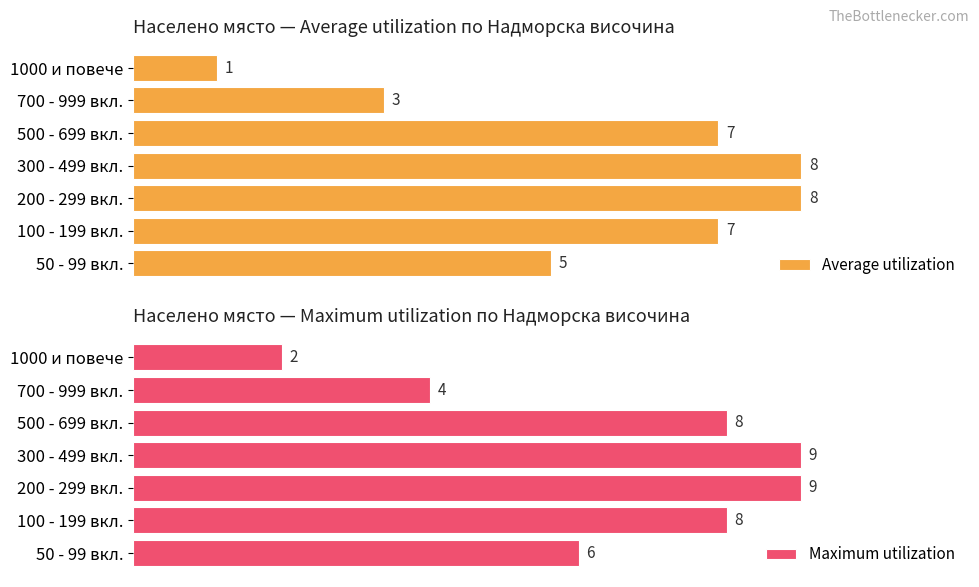

Which category has the lowest value in the Maximum utilization series?

1000 и повече